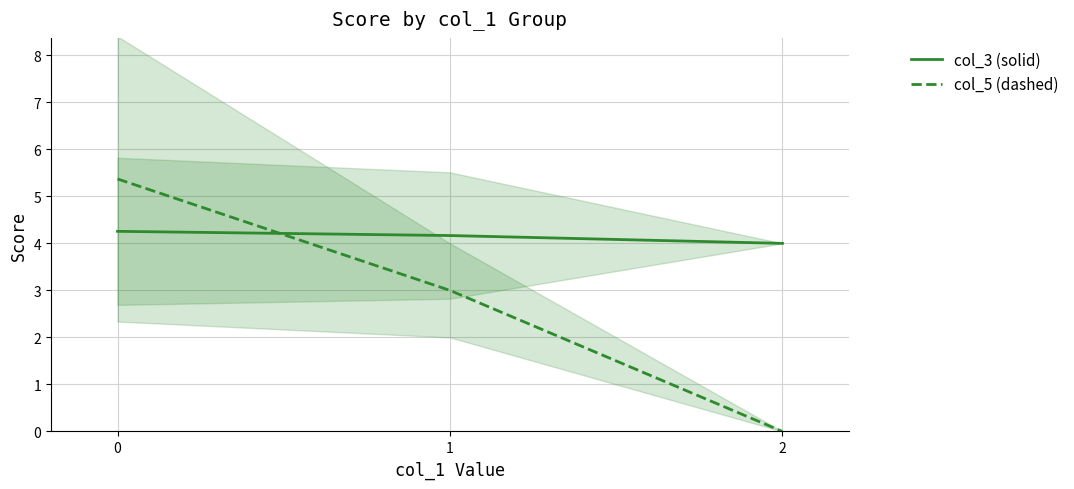

What is the average value of the col_5 (dashed) series?

2.8